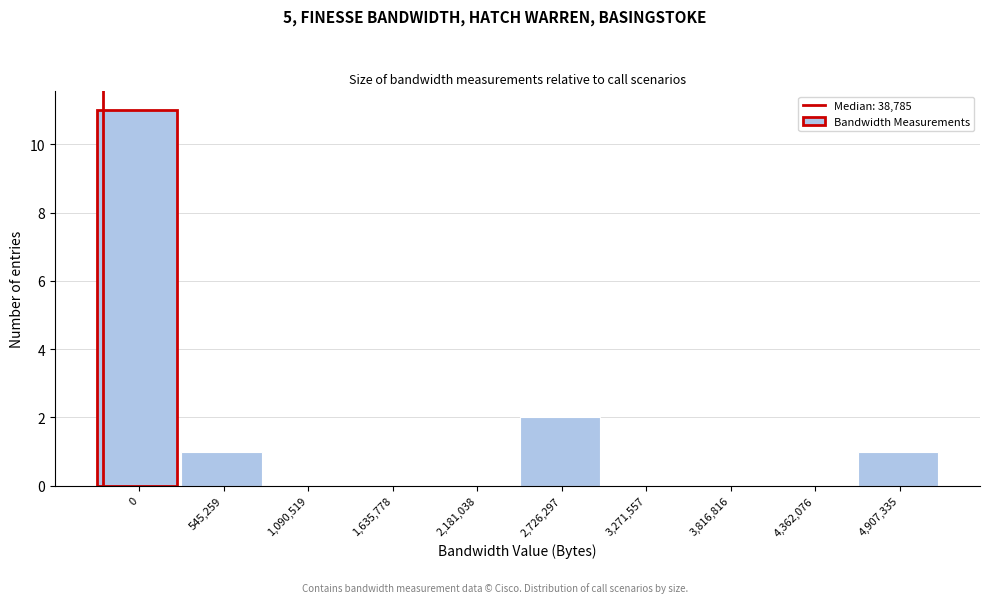

Reading right to left, what are all the values shown in this chart?

4,907,335=1	4,362,076=0	3,816,816=0	3,271,557=0	2,726,297=2	2,181,038=0	1,635,778=0	1,090,519=0	545,259=1	0=11